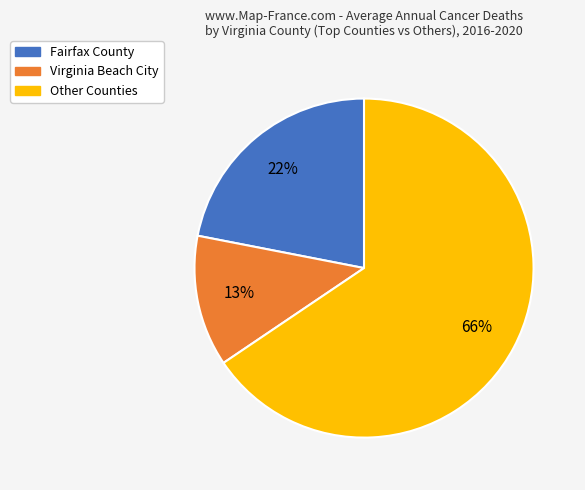

Does any single category account for the majority?

Yes